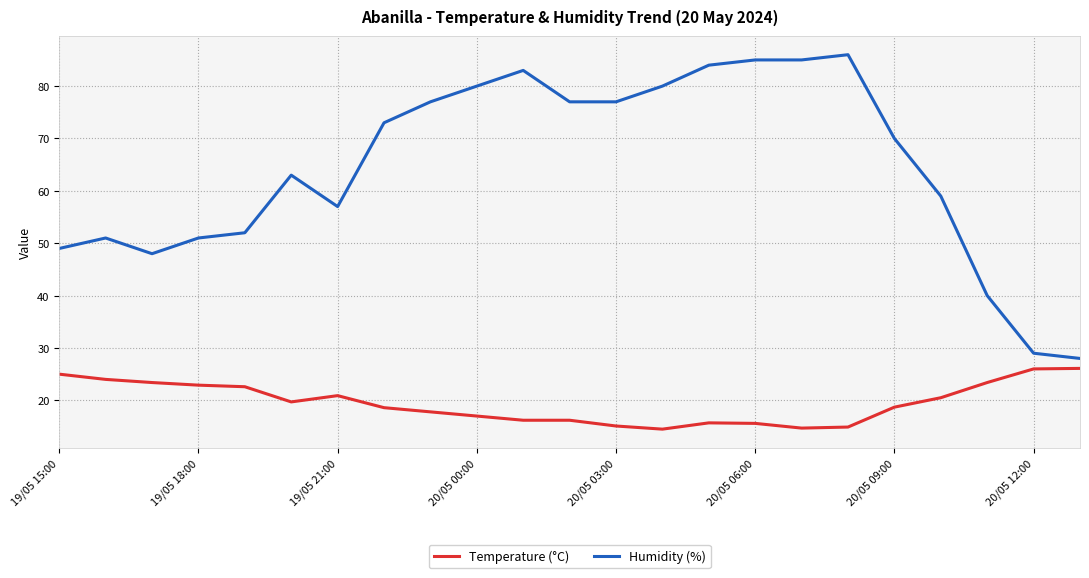

Which series has the largest total across all categories?

Humidity (%)